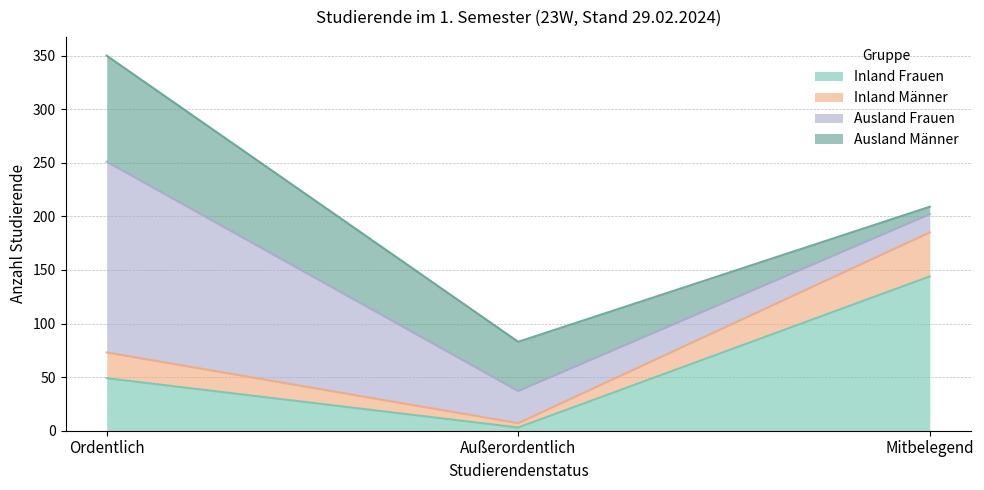

How many data points in Inland Frauen are above 49?

1